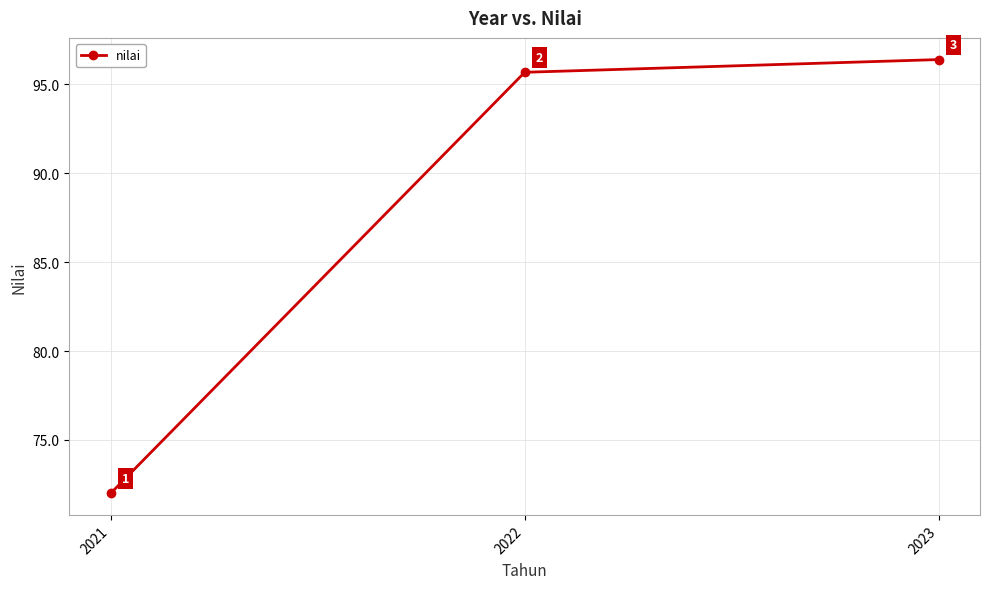

What is the average value?

88.0